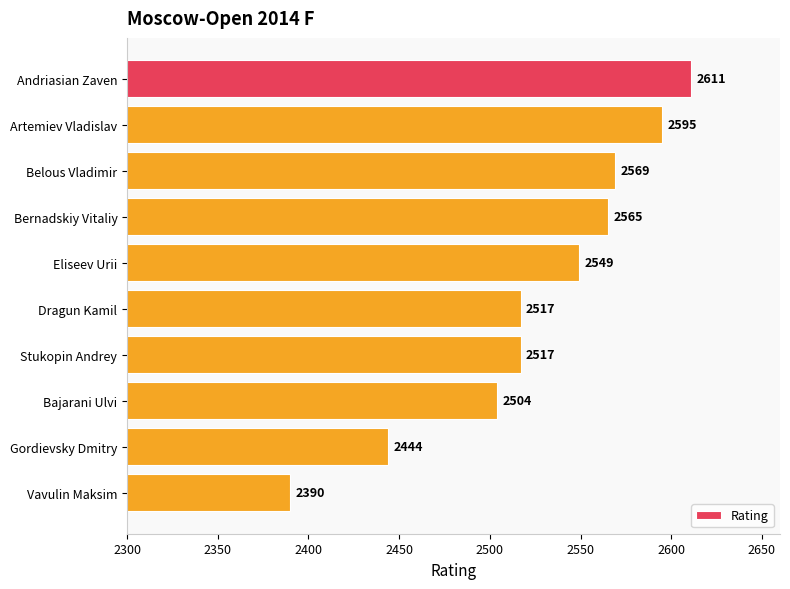

What is the greatest value displayed?

2611